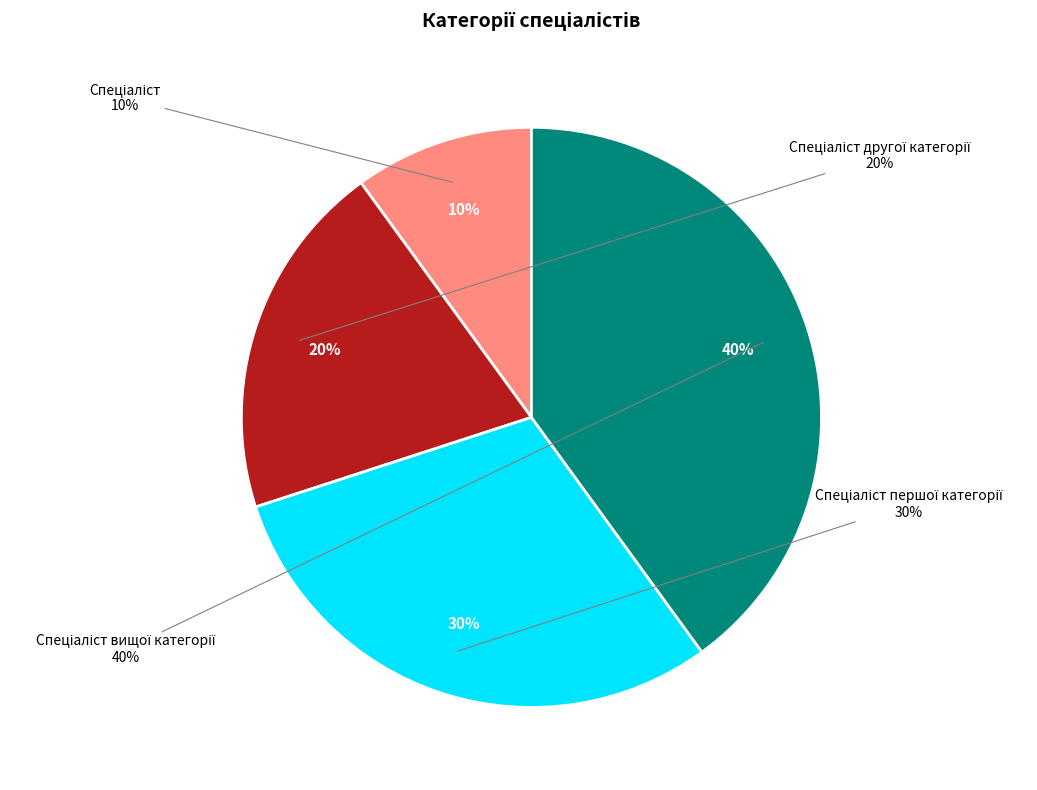

Count the number of slices in the pie.

4